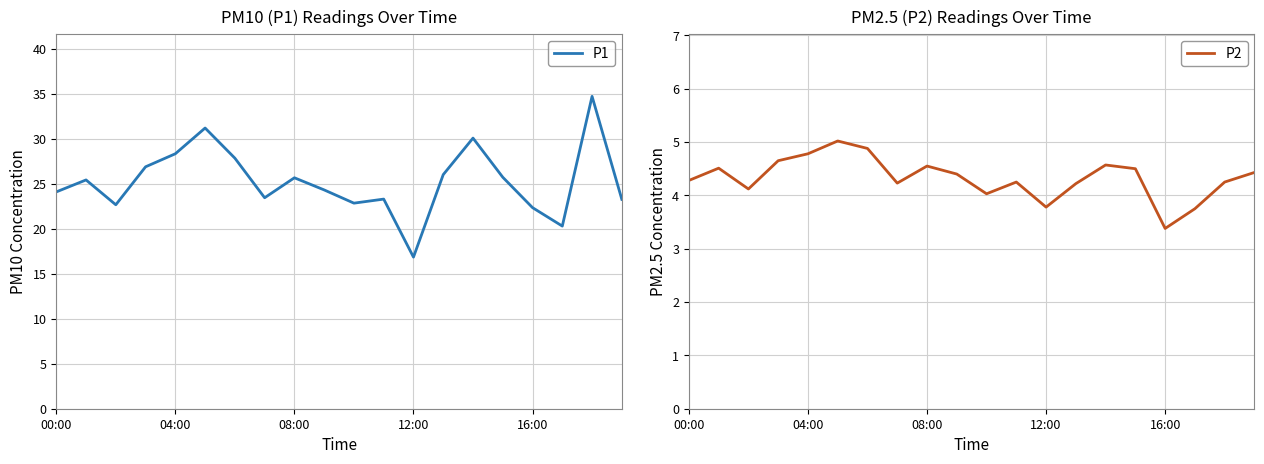

What is the difference between the P1 values at 16 and 9?

2.0